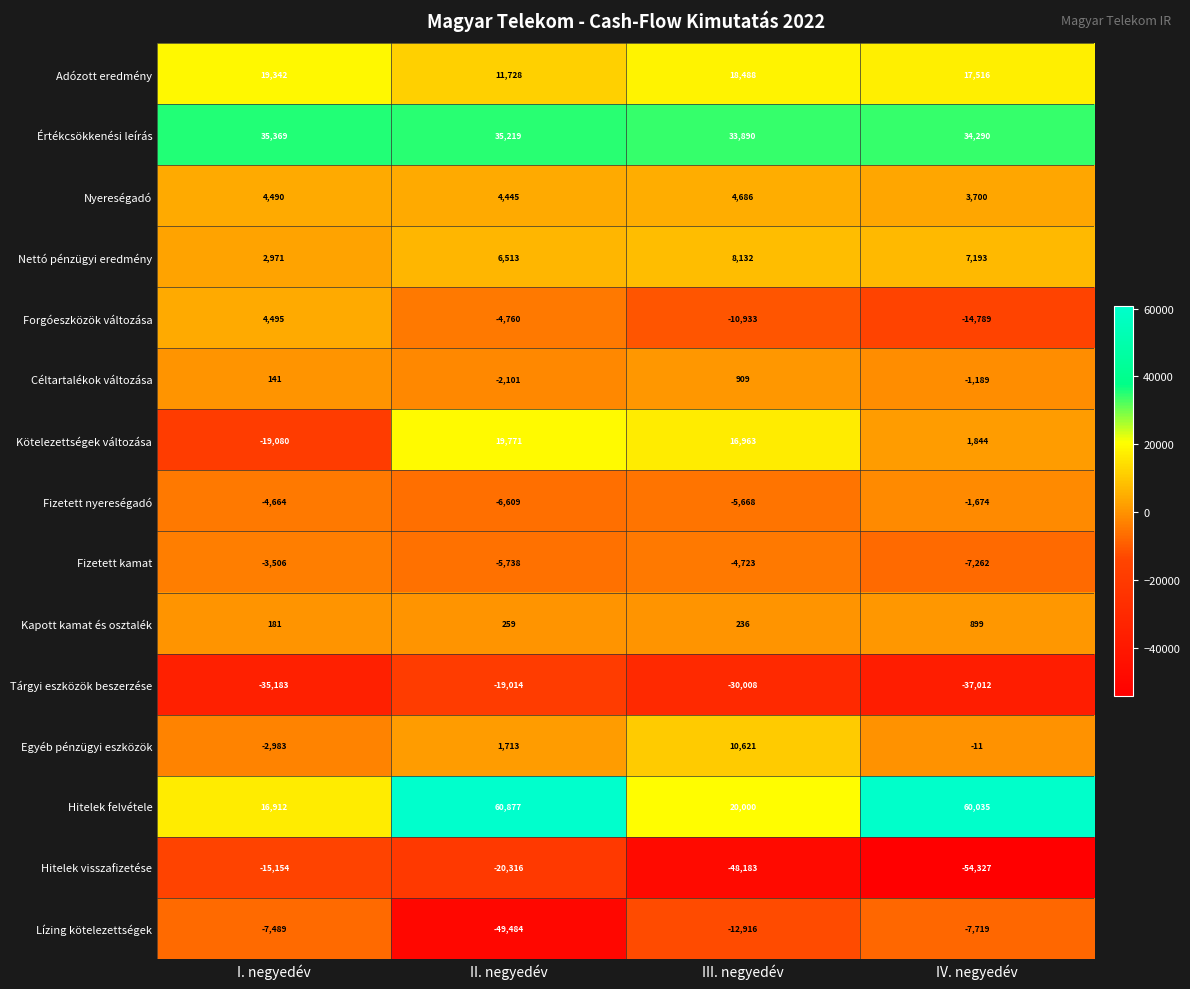

What is the sum of all Hitelek visszafizetése values?

-137980